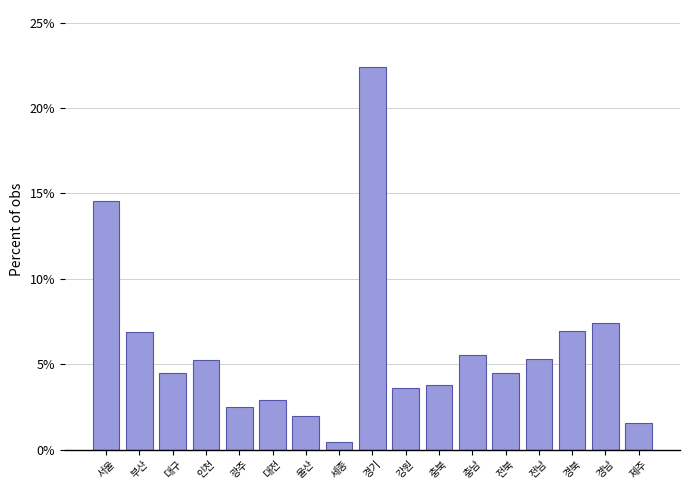

Which has a higher value, 제주 or 인천?

인천